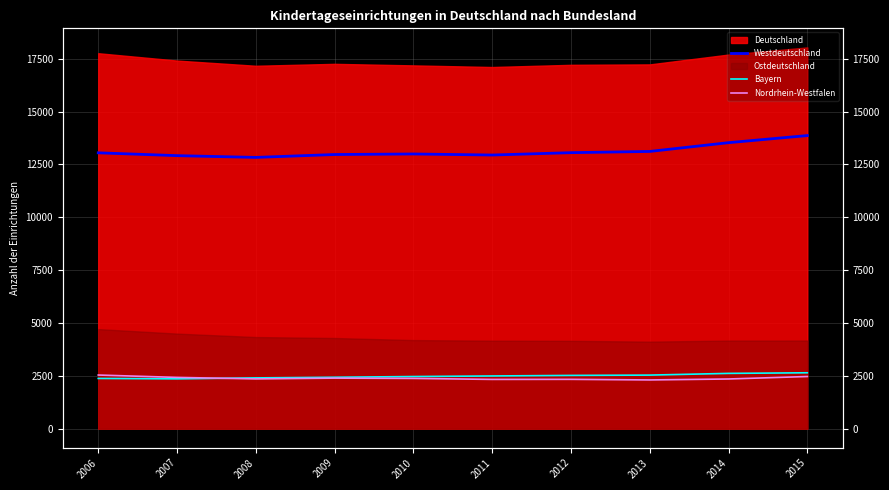

Which series ends up on top after the final intersection of Nordrhein-Westfalen and Bayern?

Bayern